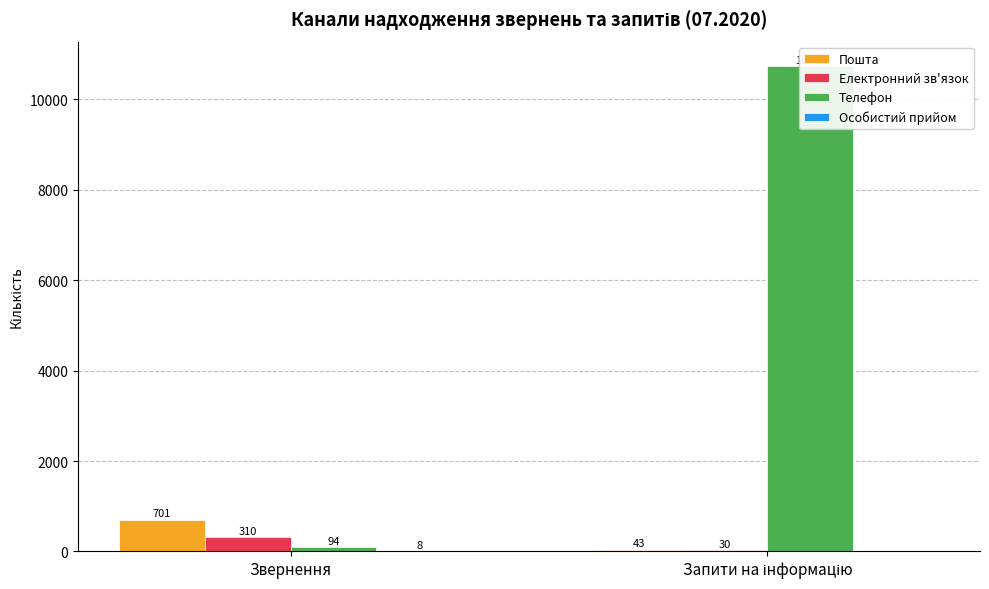

What is the value of the Пошта bar at the 2nd from the left?

43